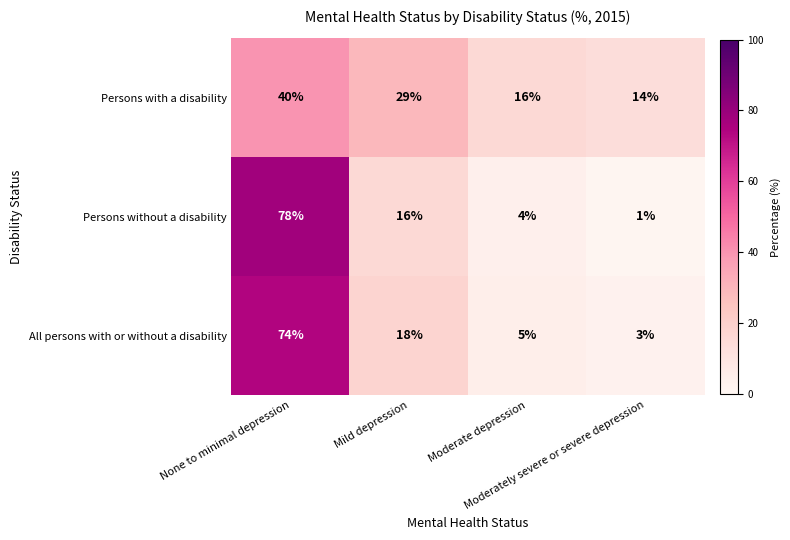

Rank the series at Moderately severe or severe depression from lowest to highest value.

Persons without a disability, All persons with or without a disability, Persons with a disability